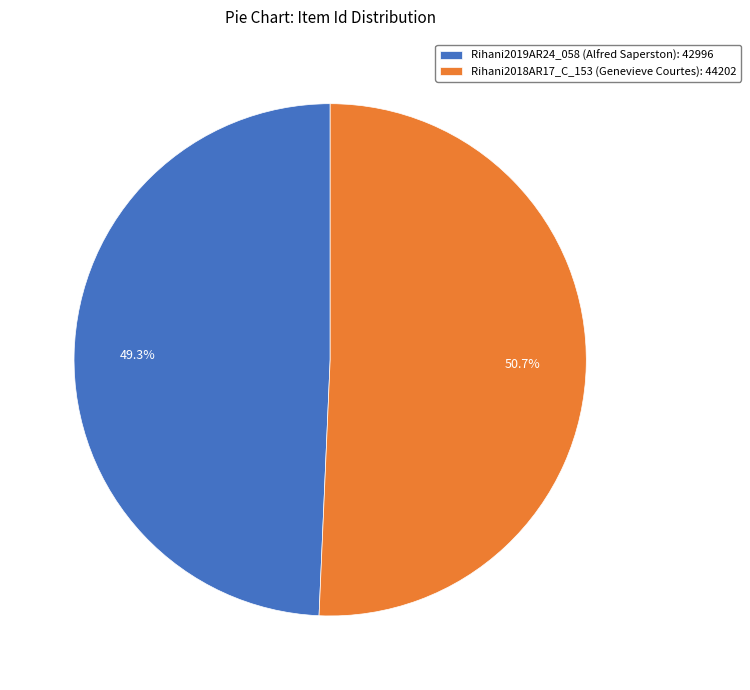

To the nearest percent, what is the combined percentage of Rihani2019AR24_058 (Alfred Saperston) and Rihani2018AR17_C_153 (Genevieve Courtes)?

100%